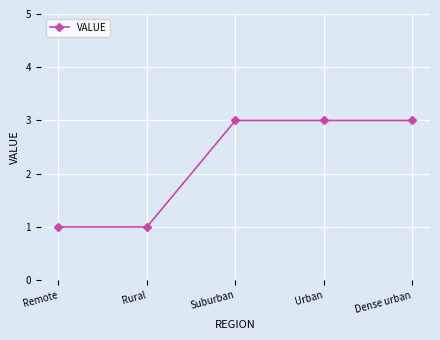

Reading left to right, transcribe all the data shown in this chart.

1	1	3	3	3